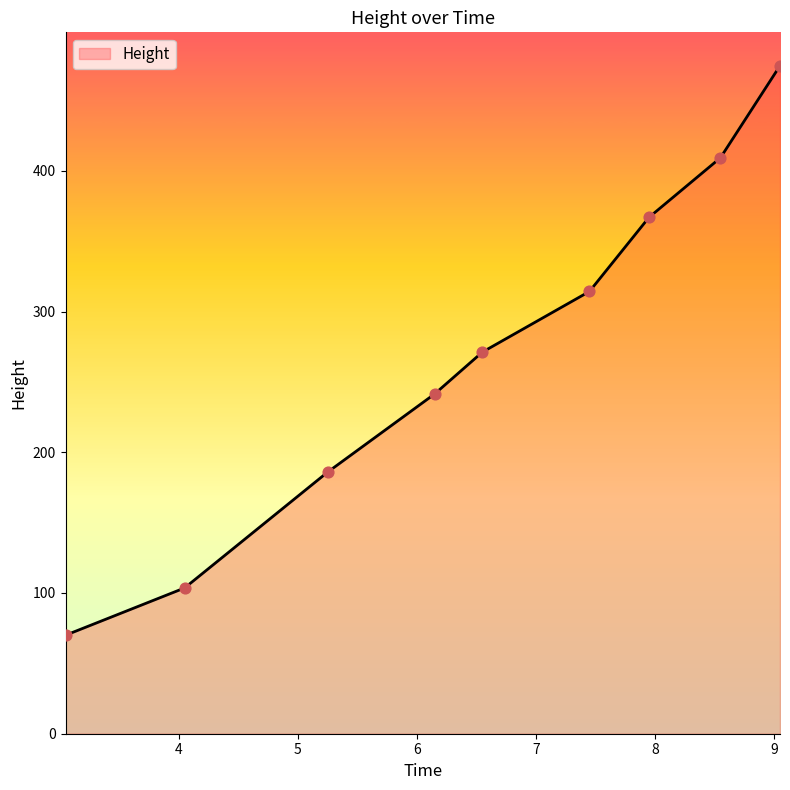

What is the difference between the maximum and minimum values?

404.7